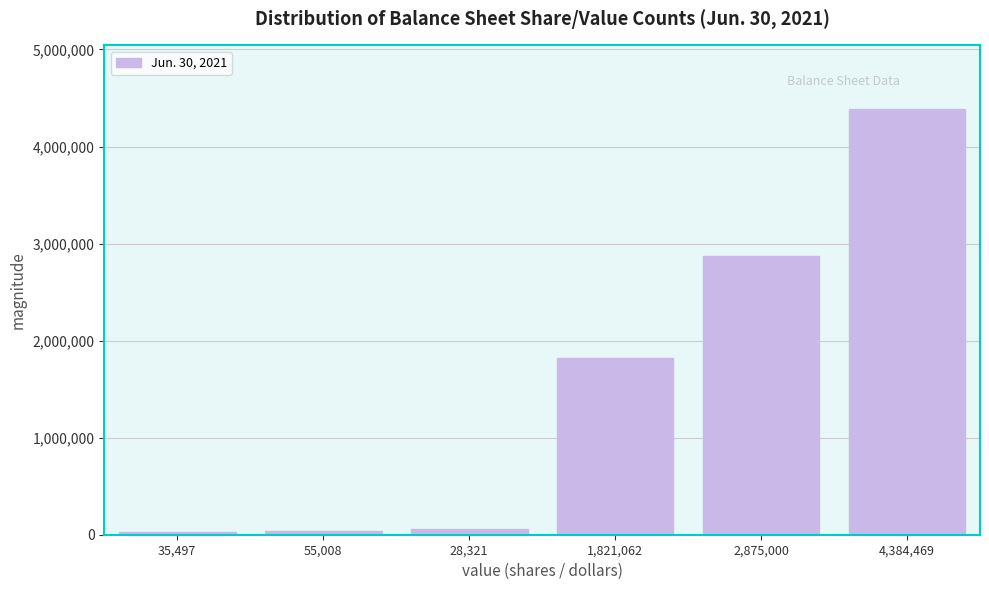

What is the label of the 1st bar from the right?

4,384,469